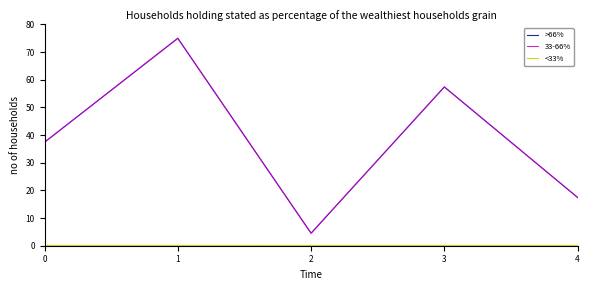

Is this an area chart (filled region under the line)?

No